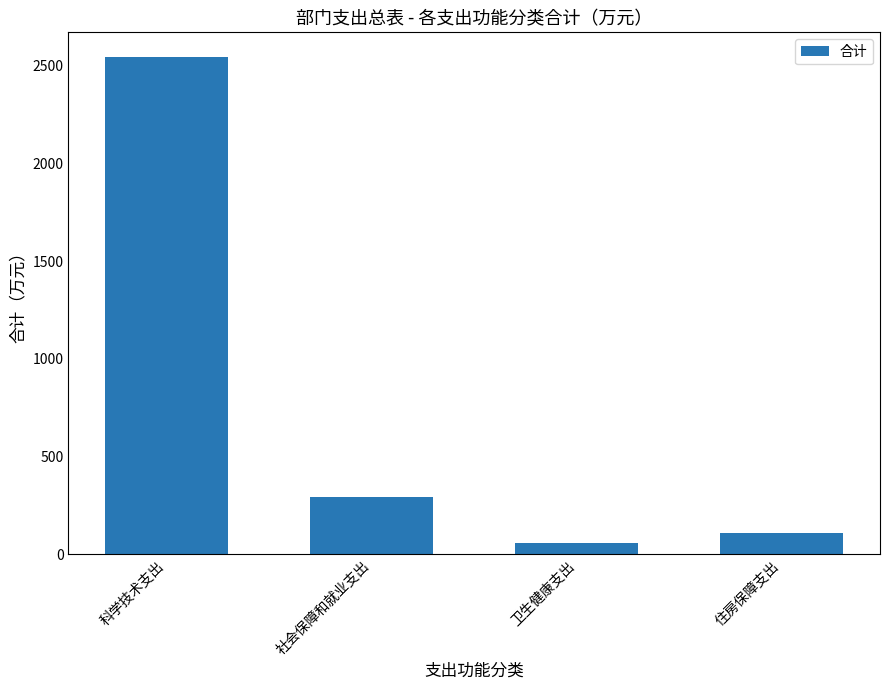

Between 社会保障和就业支出 and 科学技术支出, which is larger?

科学技术支出